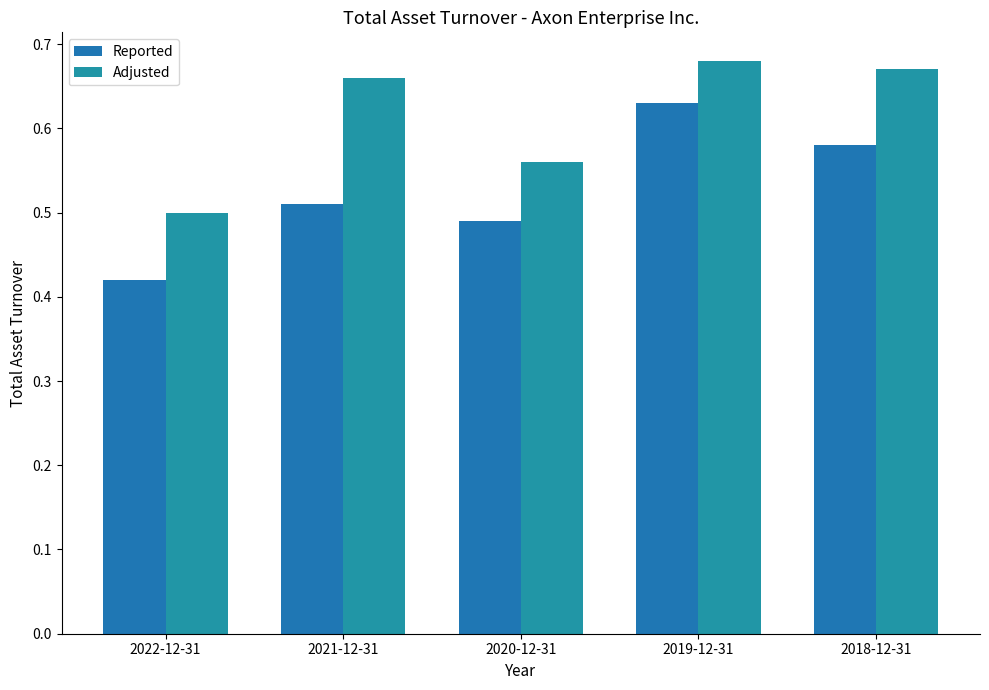

Rank the series by their maximum value, from highest to lowest.

Adjusted, Reported